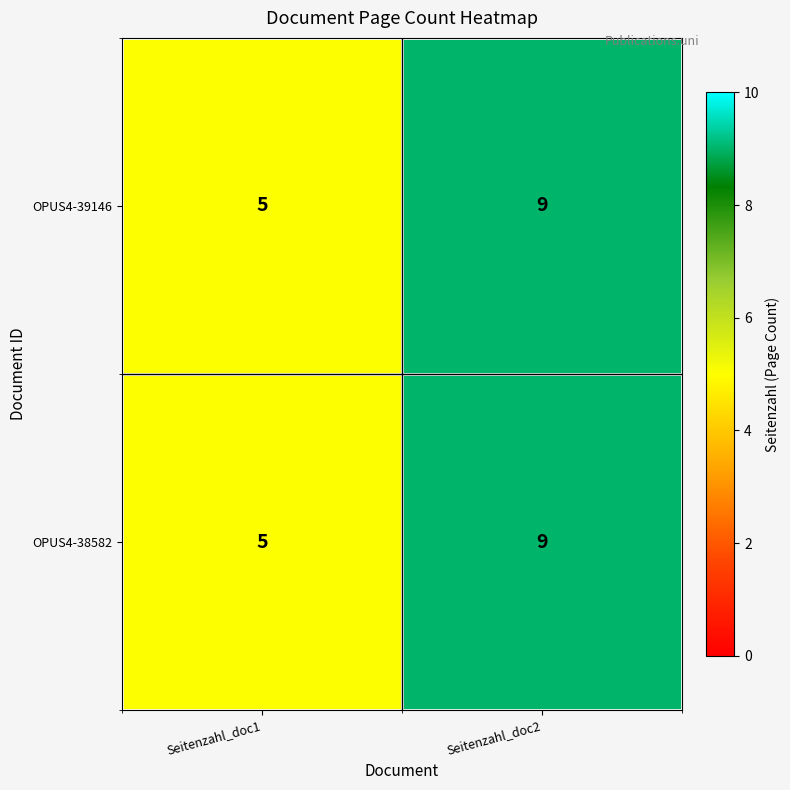

Rank the categories by OPUS4-38582 value from highest to lowest.

Seitenzahl_doc2, Seitenzahl_doc1